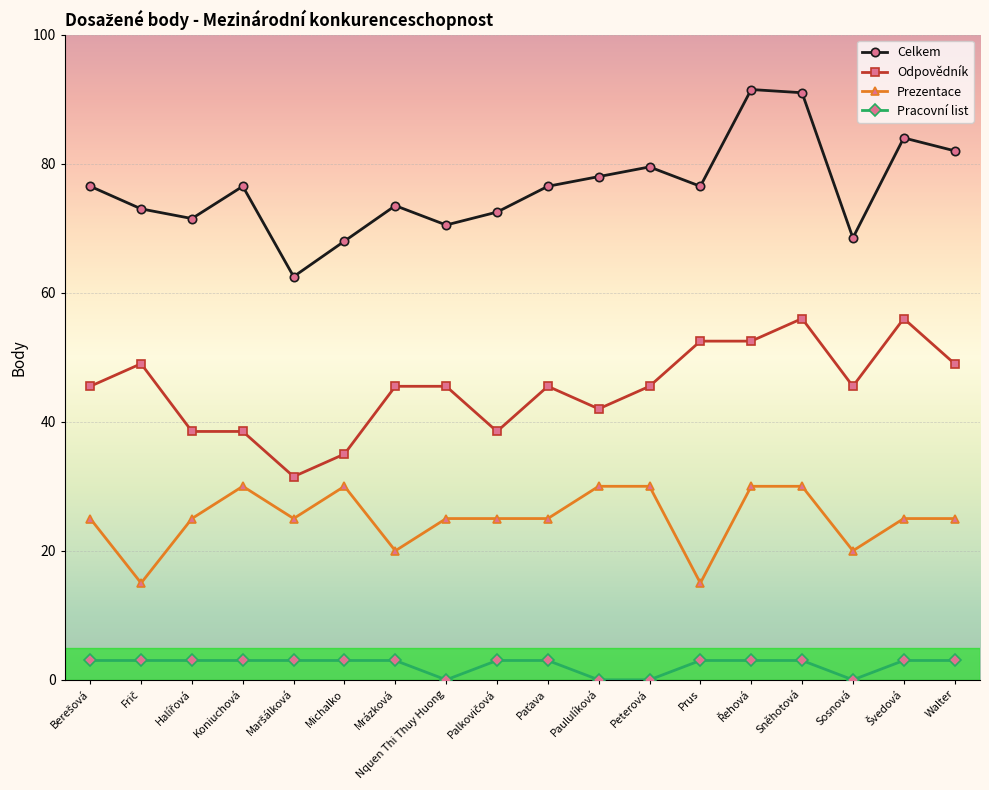

What is the maximum value shown in the chart?

91.5